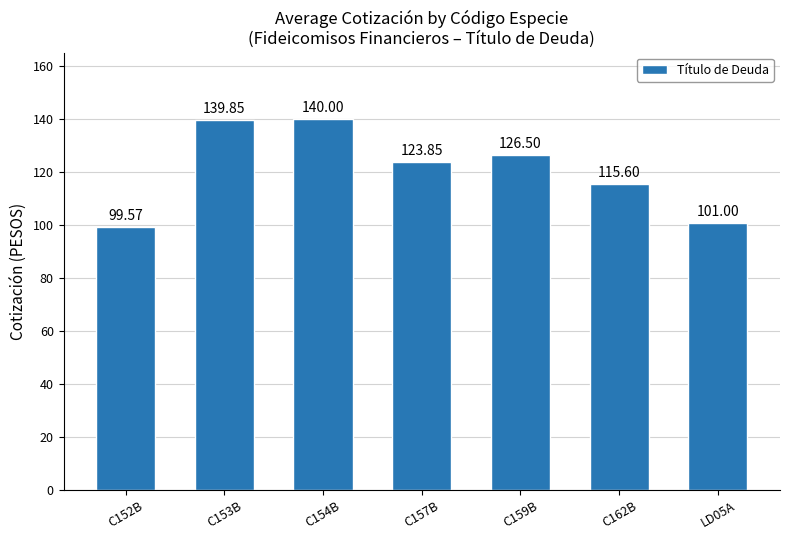

True or false: the data shows 51.8 at C153B.

False